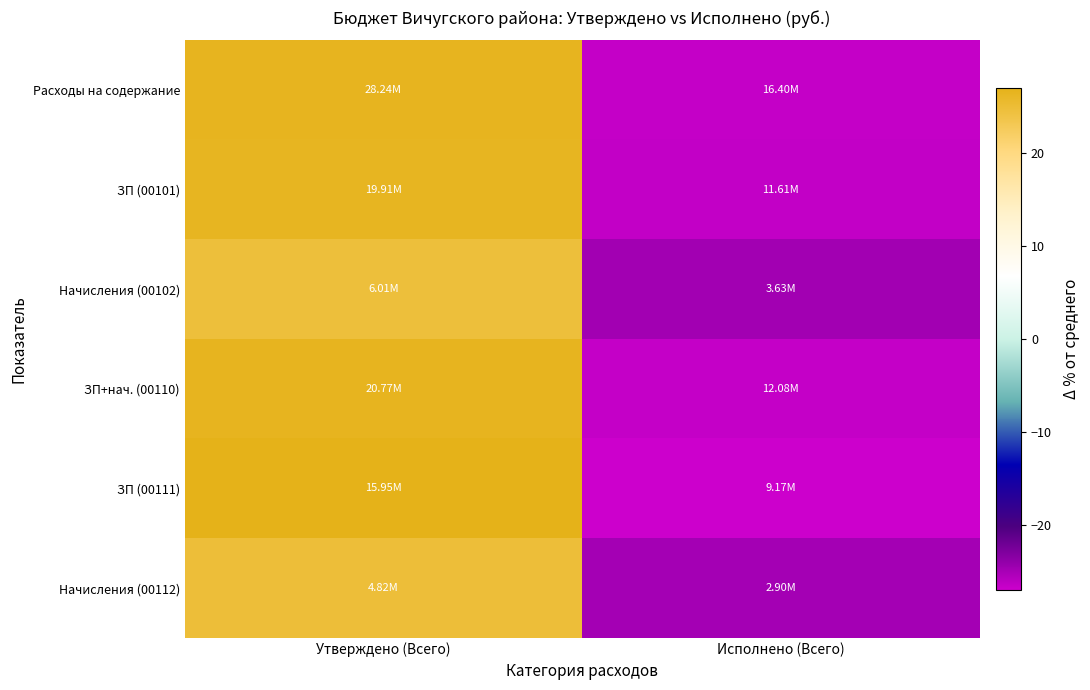

How many distinct data groups are displayed?

6